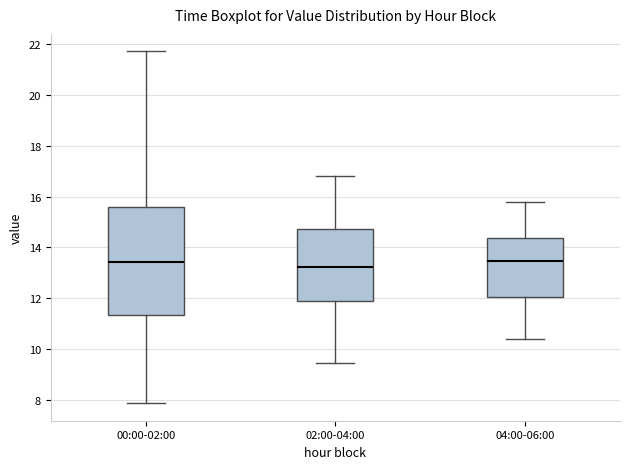

Comparing the boxes themselves (not the whiskers), which one is the tallest?

00:00-02:00